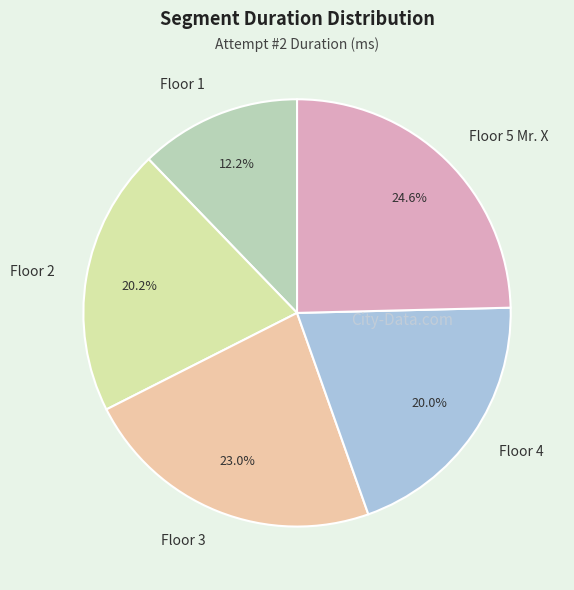

Between Floor 3 and Floor 5 Mr. X, which is larger?

Floor 5 Mr. X